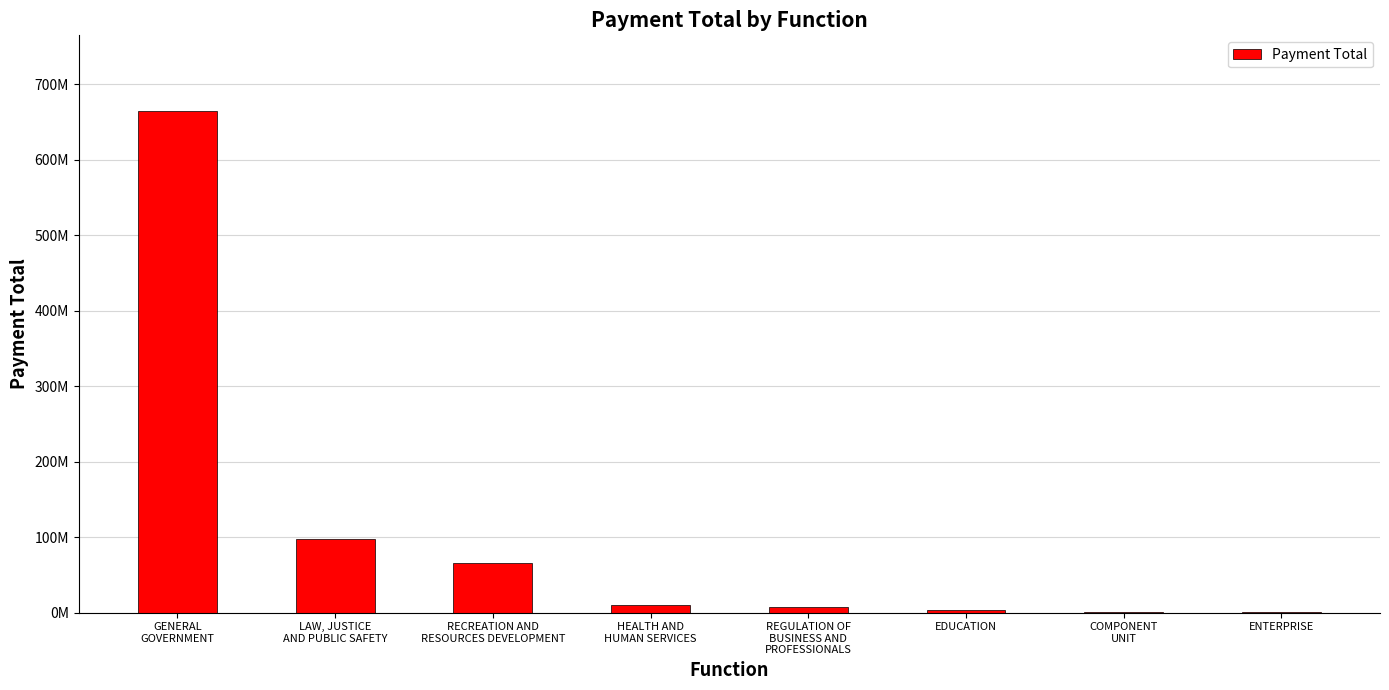

Rank the categories by value from lowest to highest.

ENTERPRISE, COMPONENT
UNIT, EDUCATION, REGULATION OF
BUSINESS AND
PROFESSIONALS, HEALTH AND
HUMAN SERVICES, RECREATION AND
RESOURCES DEVELOPMENT, LAW, JUSTICE
AND PUBLIC SAFETY, GENERAL
GOVERNMENT